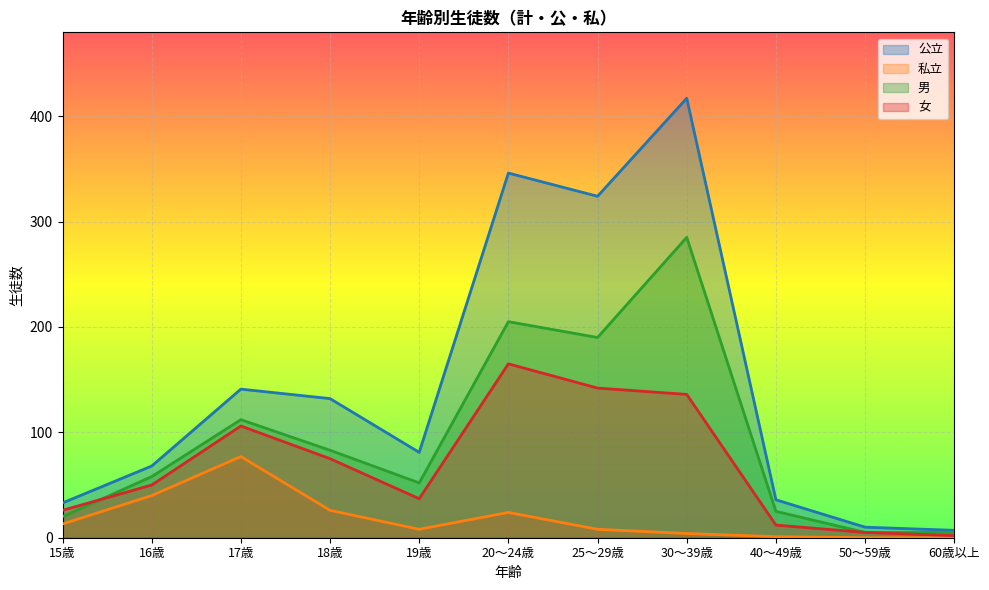

The 男 series shows 58 at 16歳. True or false?

True